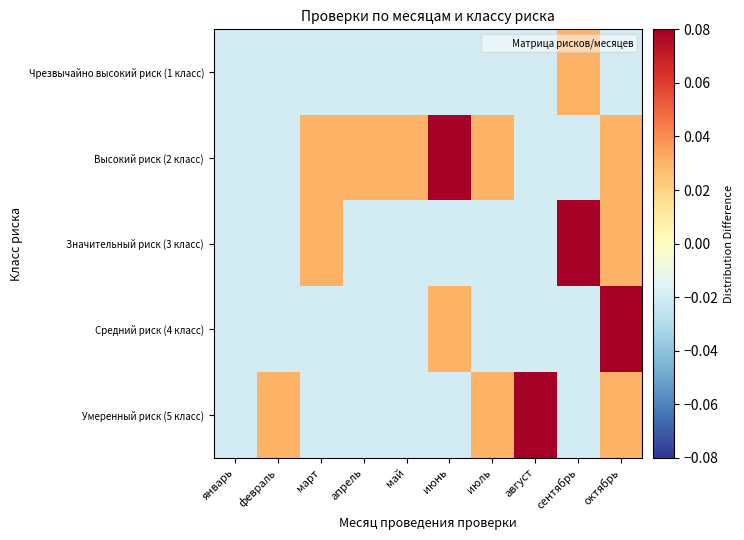

At which category is the sum across all series the highest?

октябрь